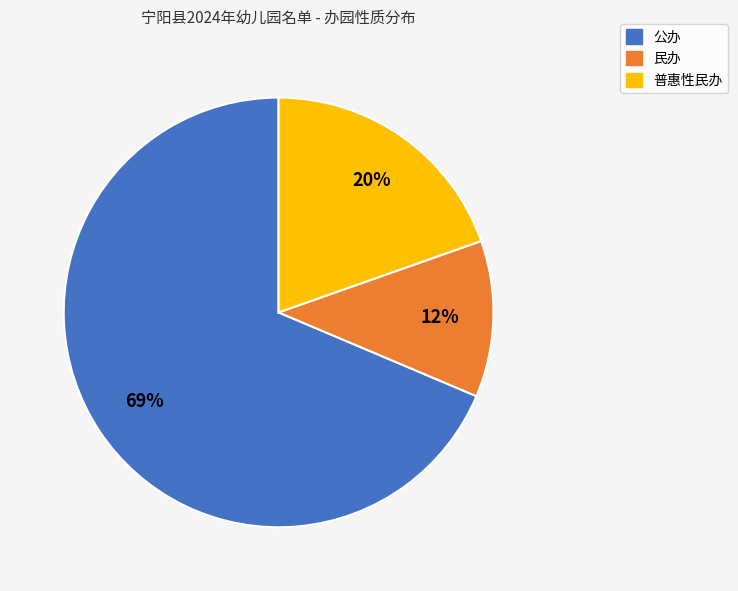

How many slices are in this pie chart?

3